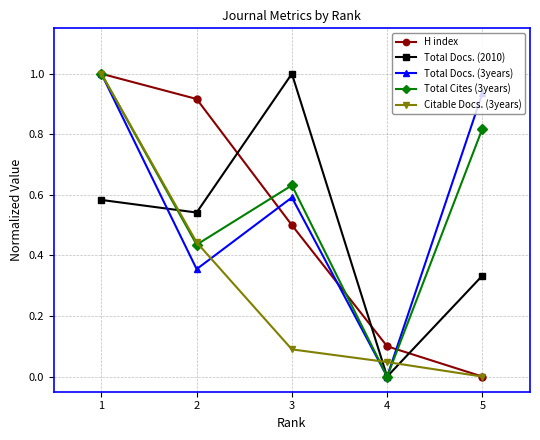

What is the total value across all series at 5?

2.1